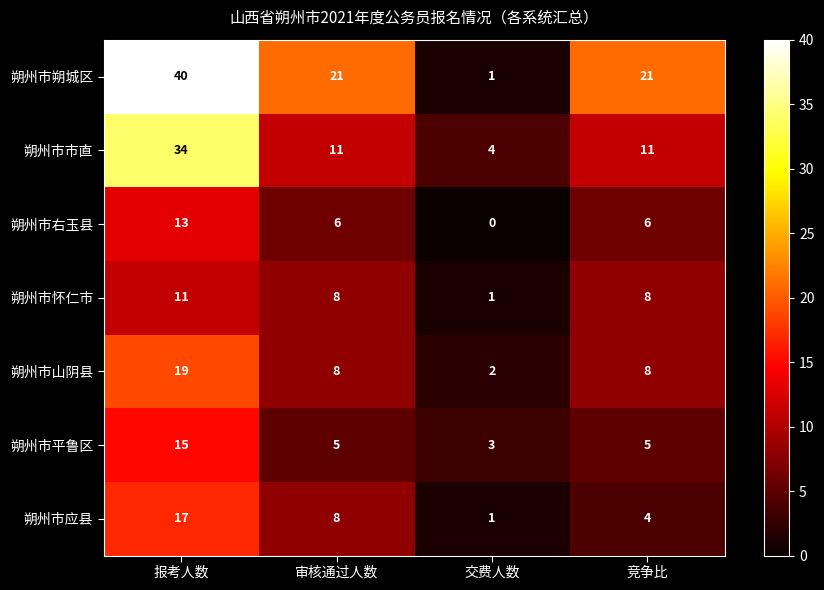

What is the difference between the highest and lowest values at 审核通过人数?

16